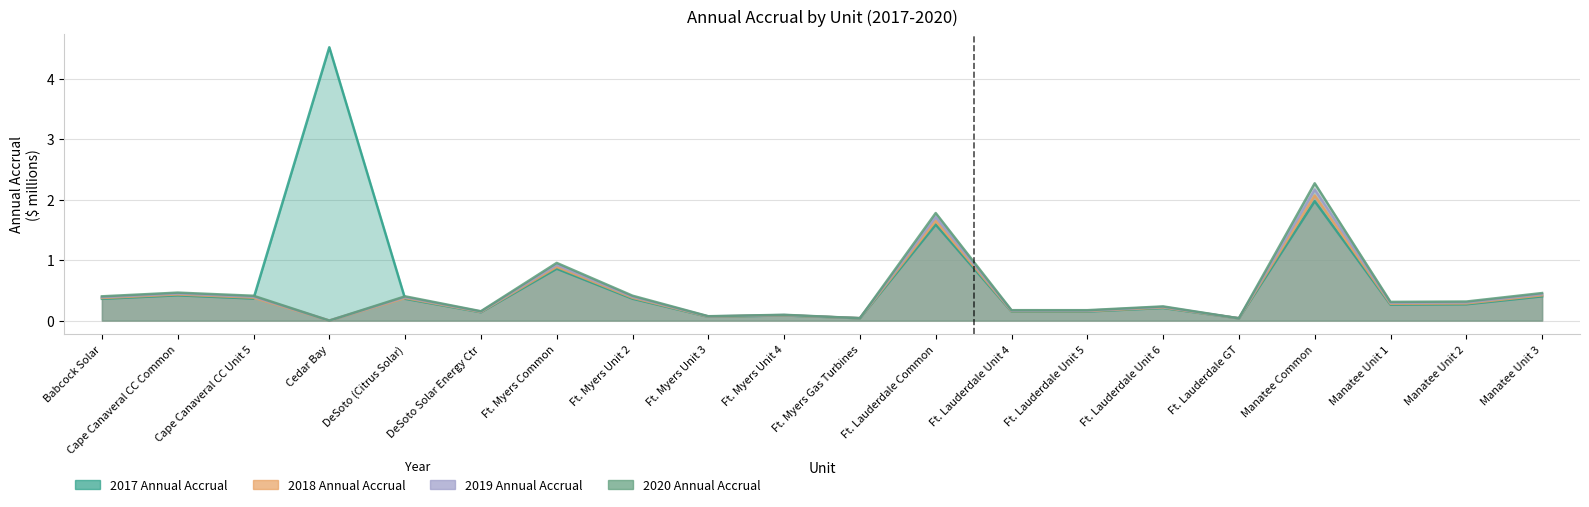

Reading left to right, list all the values displayed in this chart.

2017 Annual Accrual: 0.4	0.4	0.4	4.5	0.4	0.1	0.9	0.4	0.1	0.1	0.0	1.6	0.2	0.2	0.2	0.0	2.0	0.3	0.3	0.4
2018 Annual Accrual: 0.4	0.4	0.4	0.0	0.4	0.1	0.9	0.4	0.1	0.1	0.0	1.6	0.2	0.2	0.2	0.0	2.1	0.3	0.3	0.4
2019 Annual Accrual: 0.4	0.4	0.4	0.0	0.4	0.1	0.9	0.4	0.1	0.1	0.0	1.7	0.2	0.2	0.2	0.0	2.2	0.3	0.3	0.4
2020 Annual Accrual: 0.4	0.5	0.4	0.0	0.4	0.2	1.0	0.4	0.1	0.1	0.0	1.8	0.2	0.2	0.2	0.0	2.3	0.3	0.3	0.5